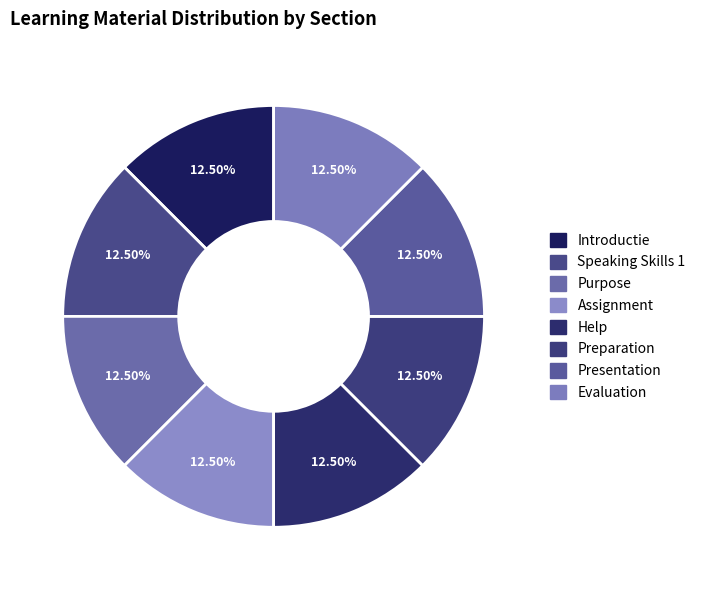

Count the number of slices in the pie.

8